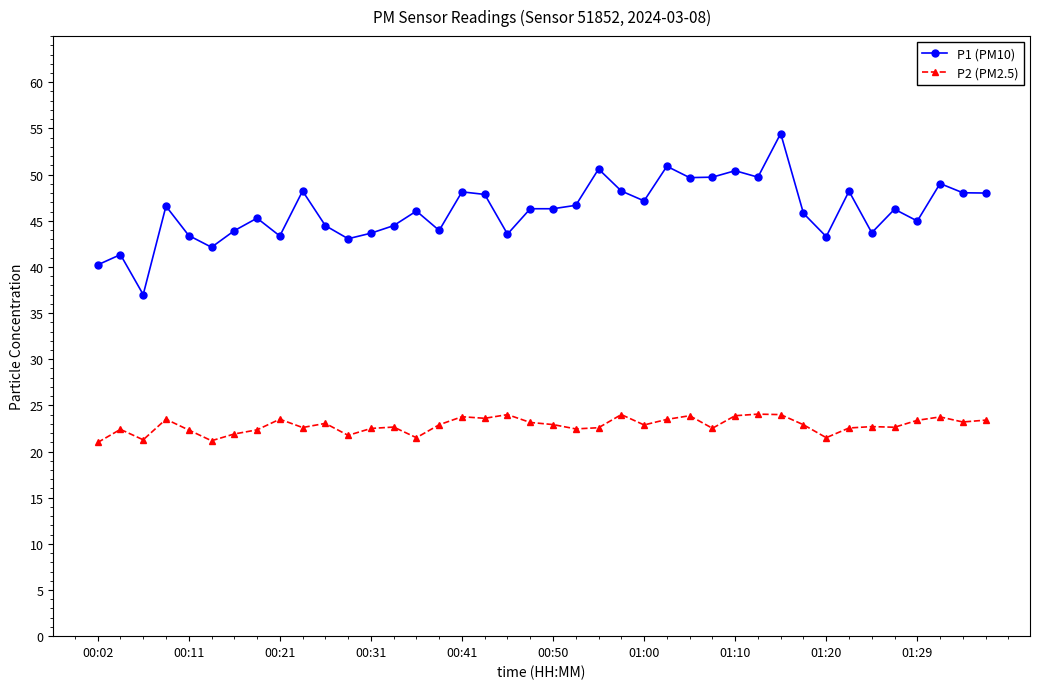

What is the maximum value for P1 (PM10)?

54.5